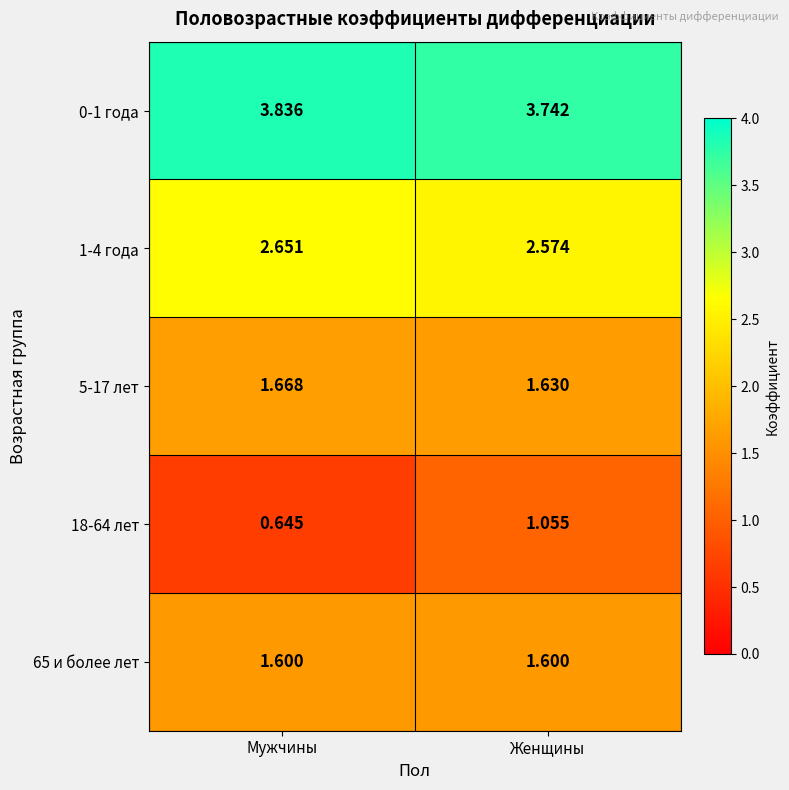

List the series in order of their peak value, lowest first.

18-64 лет, 65 и более лет, 5-17 лет, 1-4 года, 0-1 года